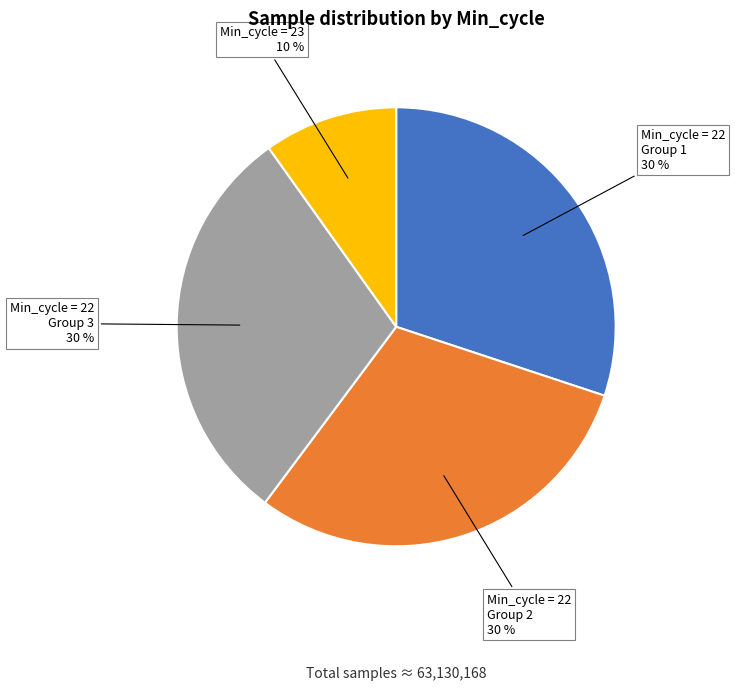

To the nearest percent, what is the difference between the largest and smallest slice percentages?

20%